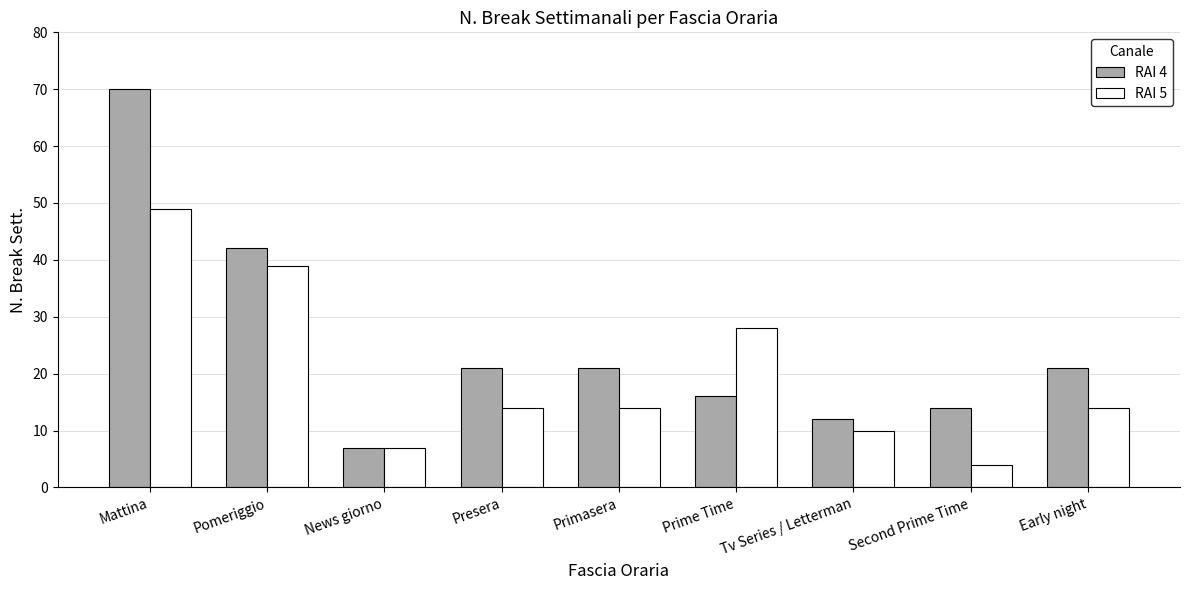

What is the maximum value for RAI 4?

70